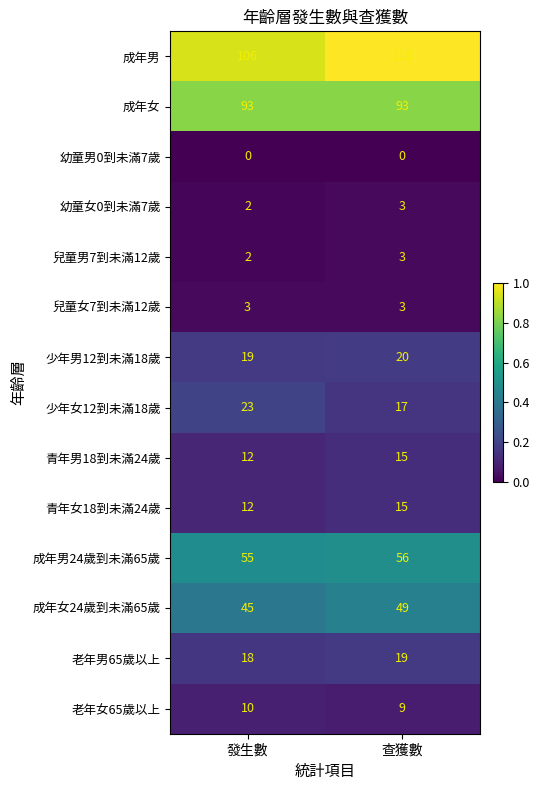

Which series changed the most between 發生數 and 查獲數?

成年男